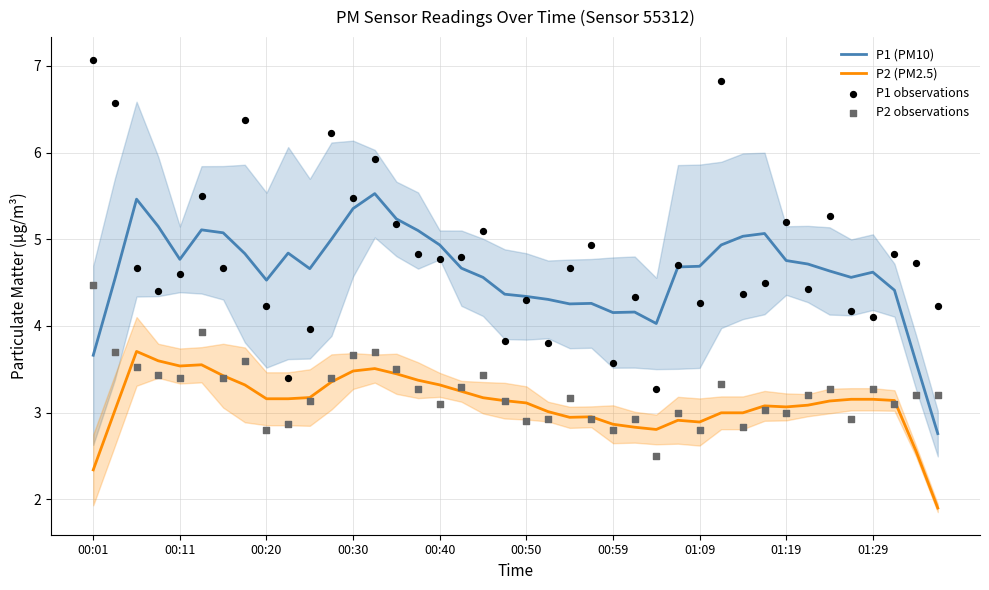

Is the value of P1 (PM10) at 22 greater than the value of P2 observations at 23?

Yes